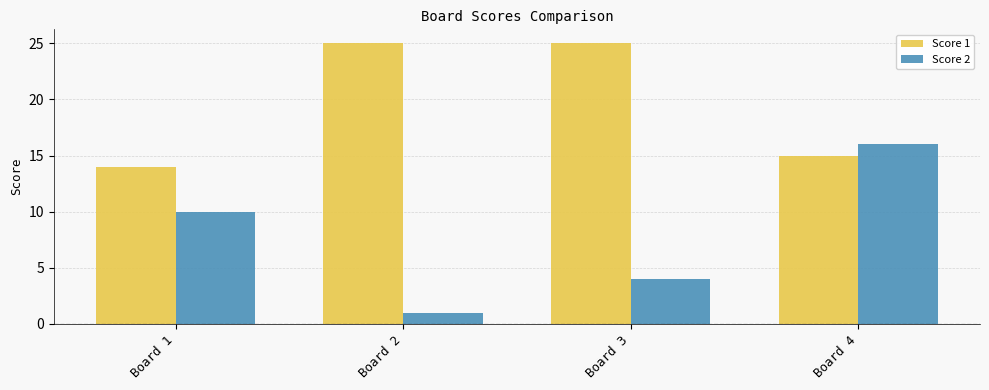

What is the maximum value for Score 2?

16